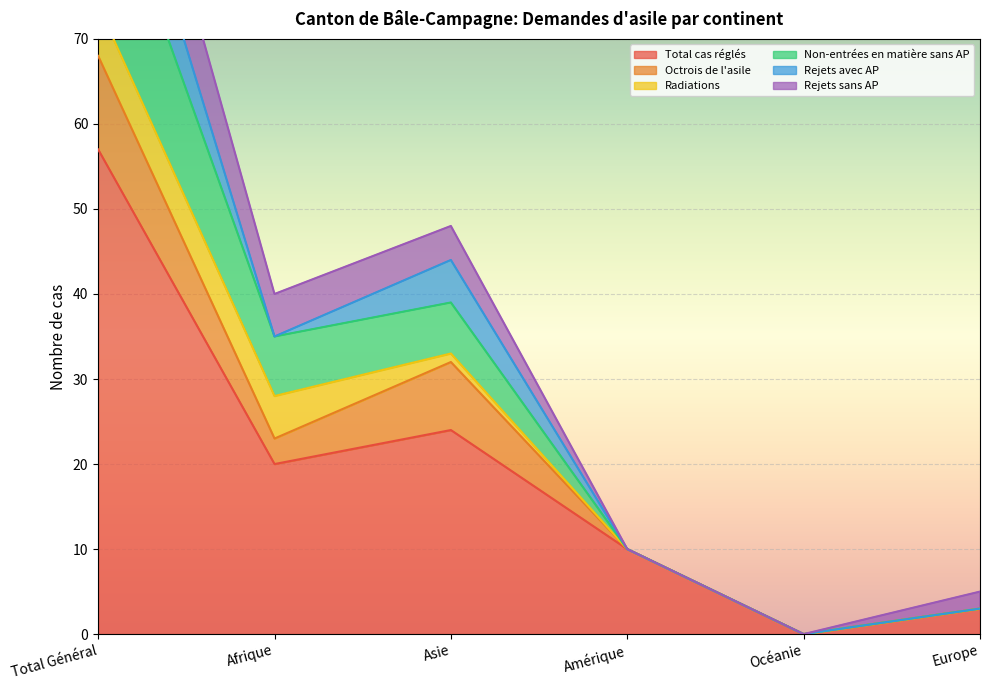

Does the chart display data point markers on the line(s)?

No